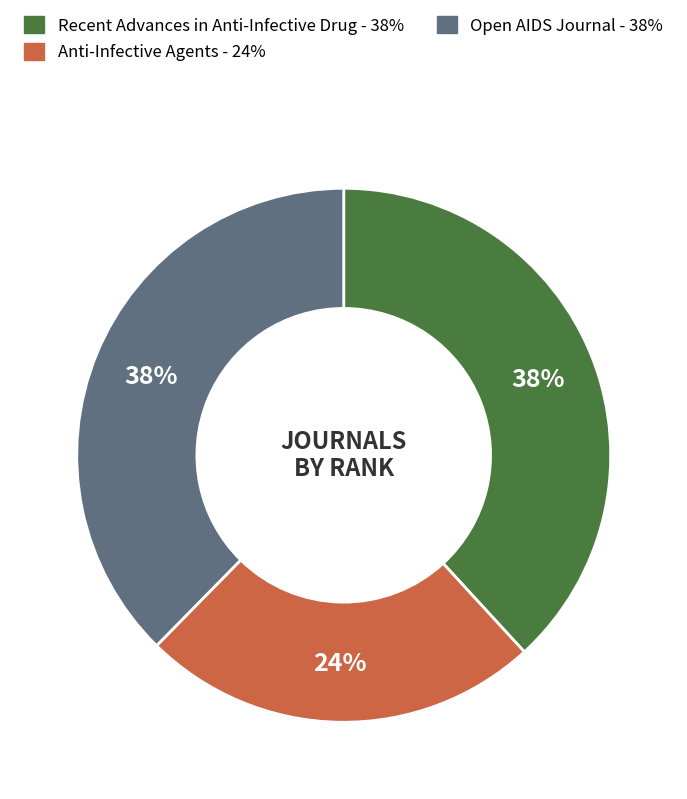

To the nearest percent, what is the difference between the largest and smallest slice percentages?

14%